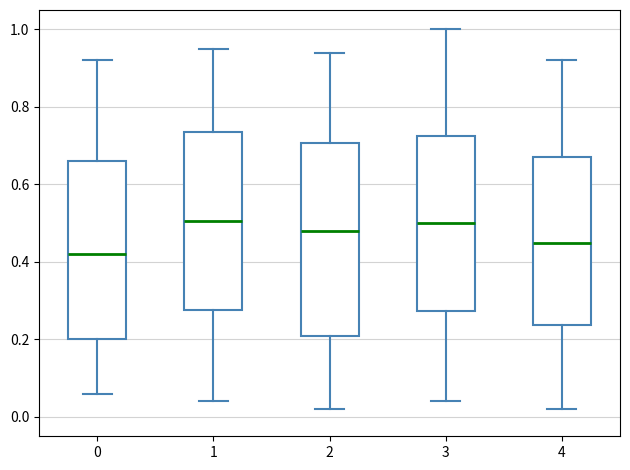

Which box is the tallest, from its lower edge to its upper edge?

2